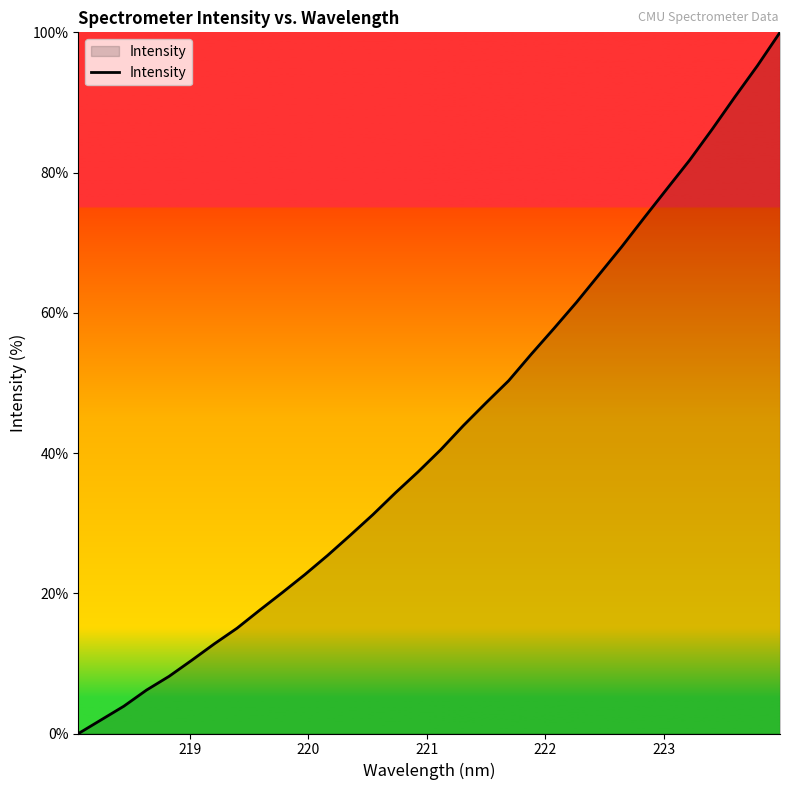

What is the greatest value displayed?

100.0